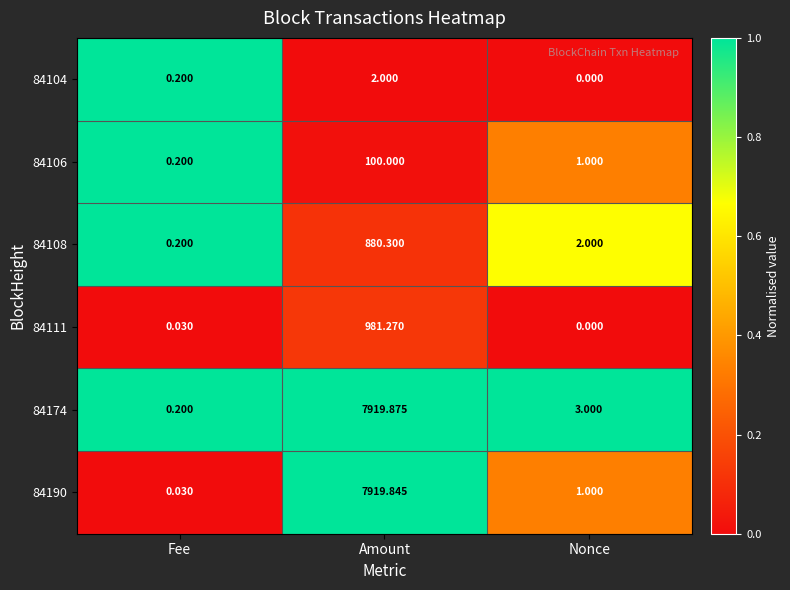

At which label is 84190 closest to 3959?

Nonce